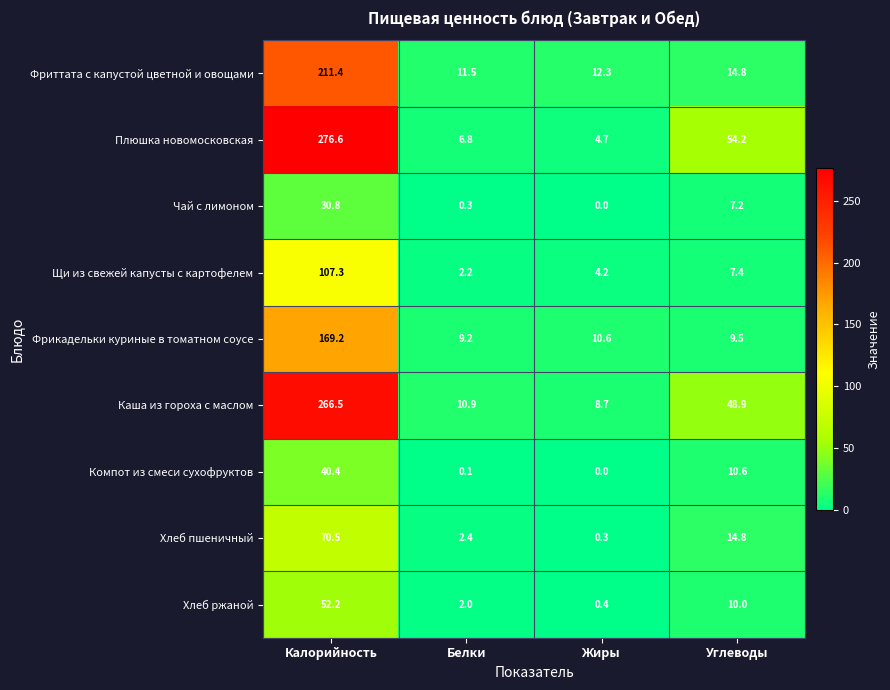

At how many categories does at least one series exceed 248?

1